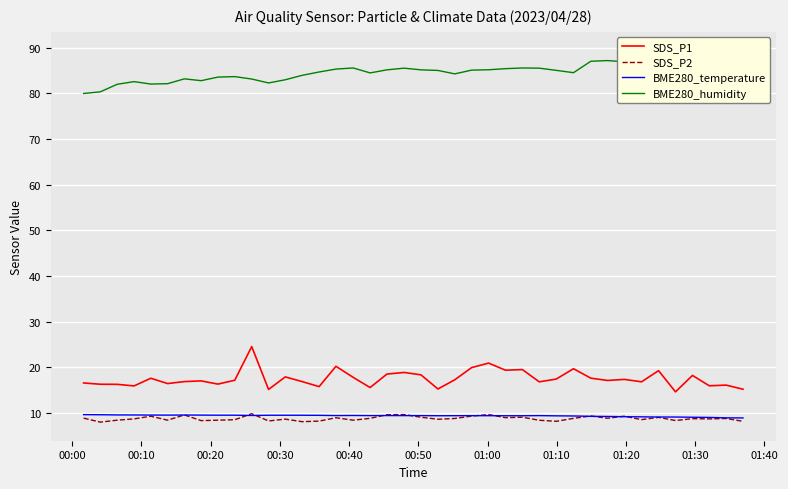

How many data points in BME280_temperature are above 9?

37